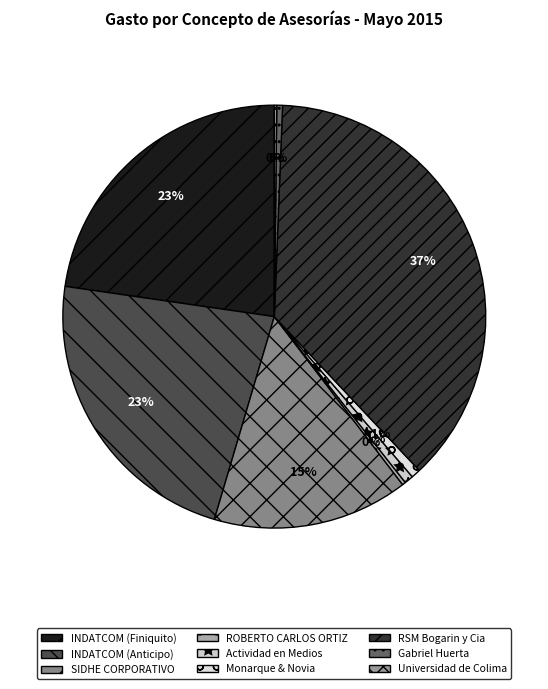

Count the number of slices in the pie.

9